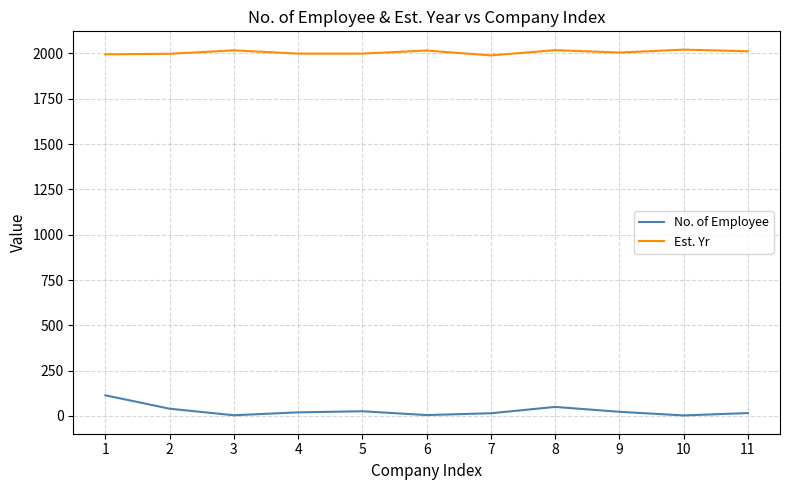

List the series in order of their peak value, highest first.

Est. Yr, No. of Employee